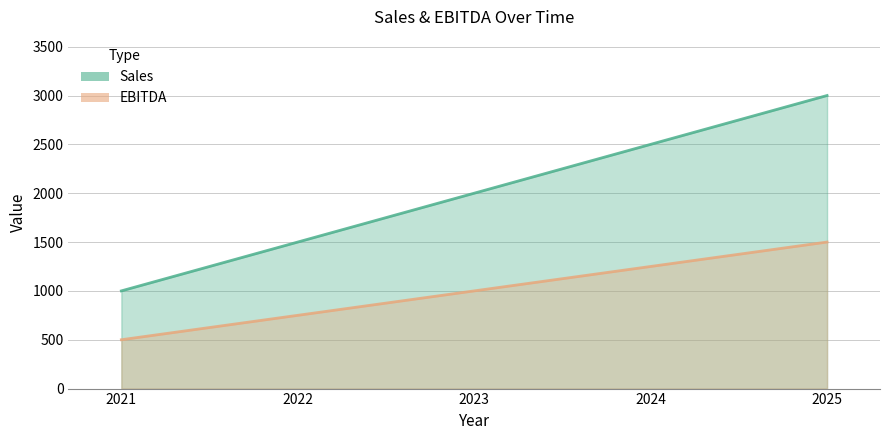

What is the value of the EBITDA point at the 1st from the left?

500